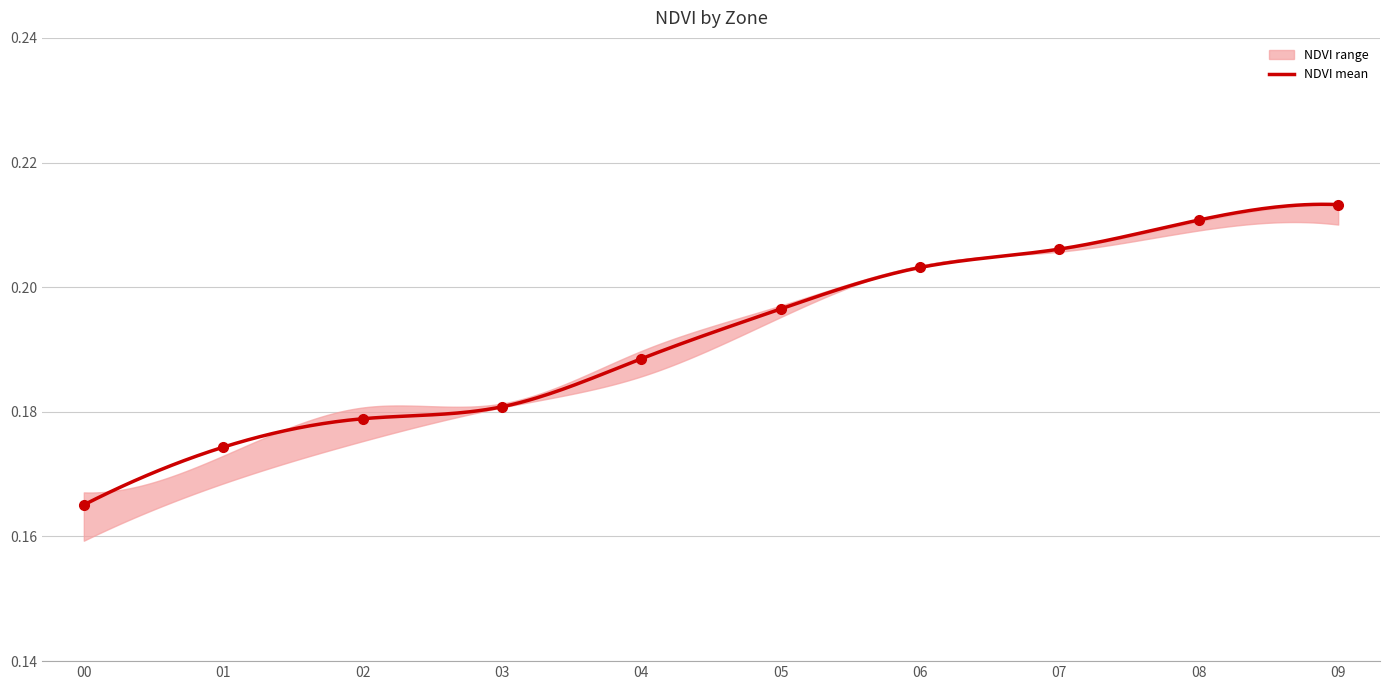

At 3, list the series in order from smallest to largest.

NDVI_min, NDVI_mean, NDVI_max